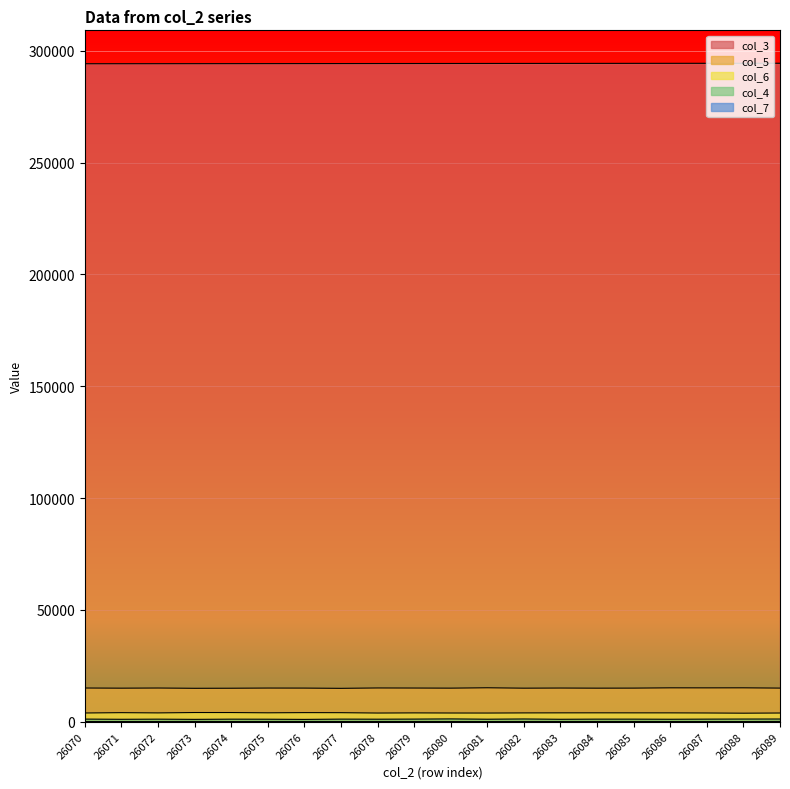

What is the sum of all col_4 values?

22941